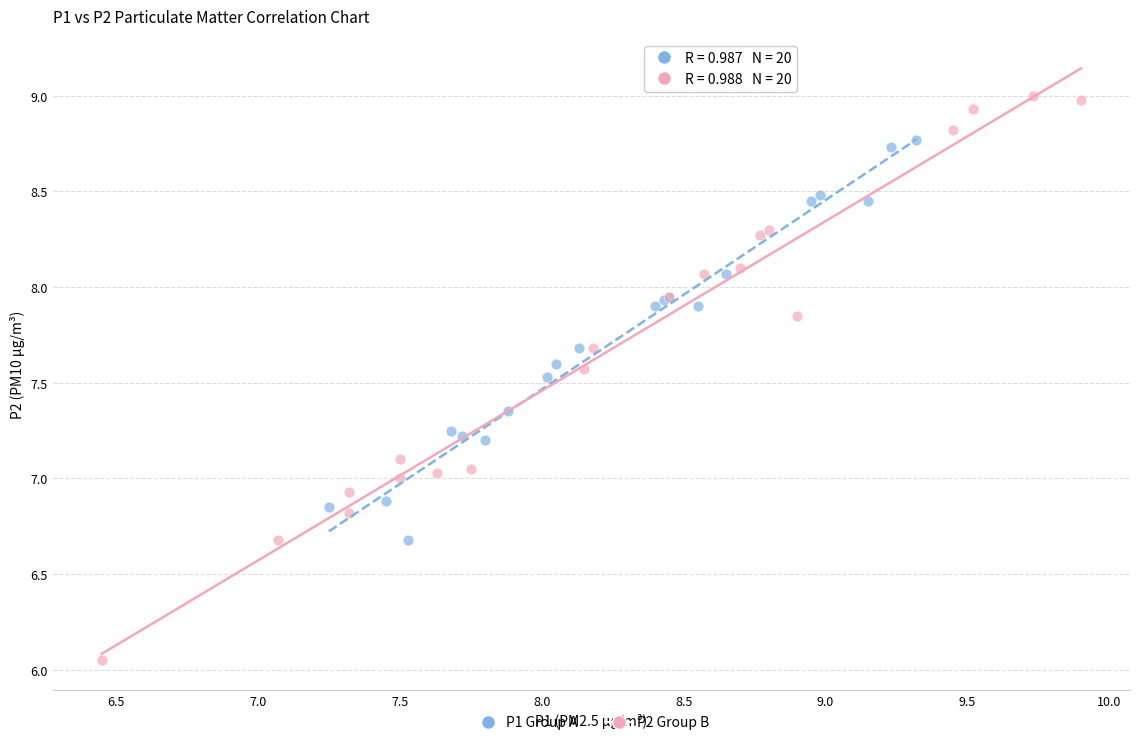

Which series contains the highest Y value?

P2 Group B